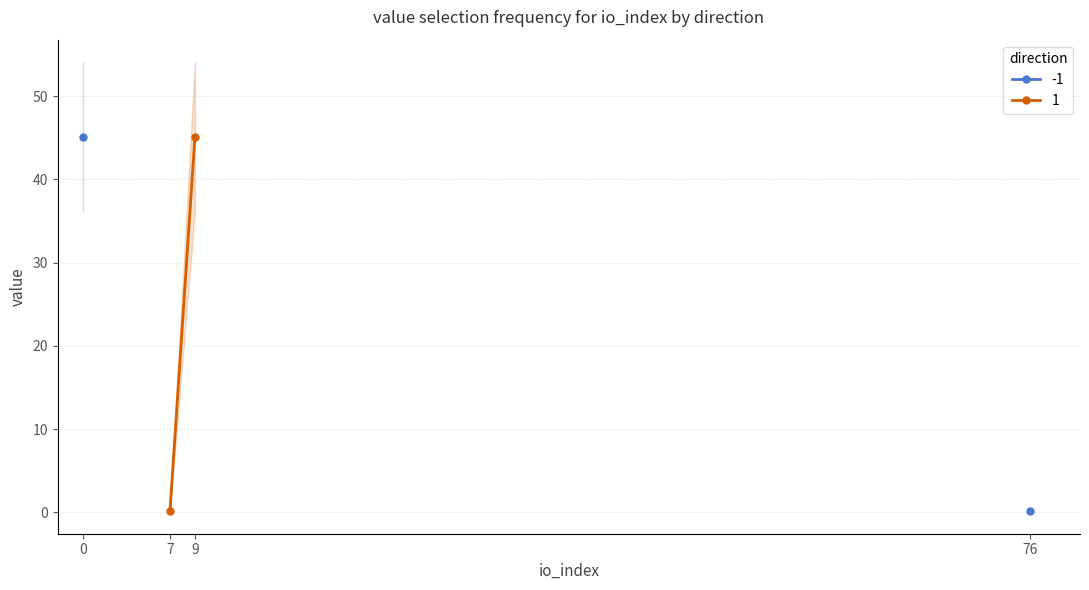

What is the value of the 1_value point at the 2nd from the left?

0.2